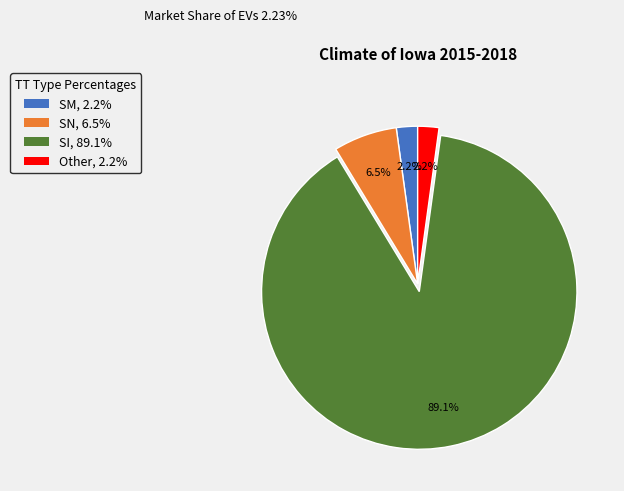

What percentage is the Other slice, to the nearest percent?

2%